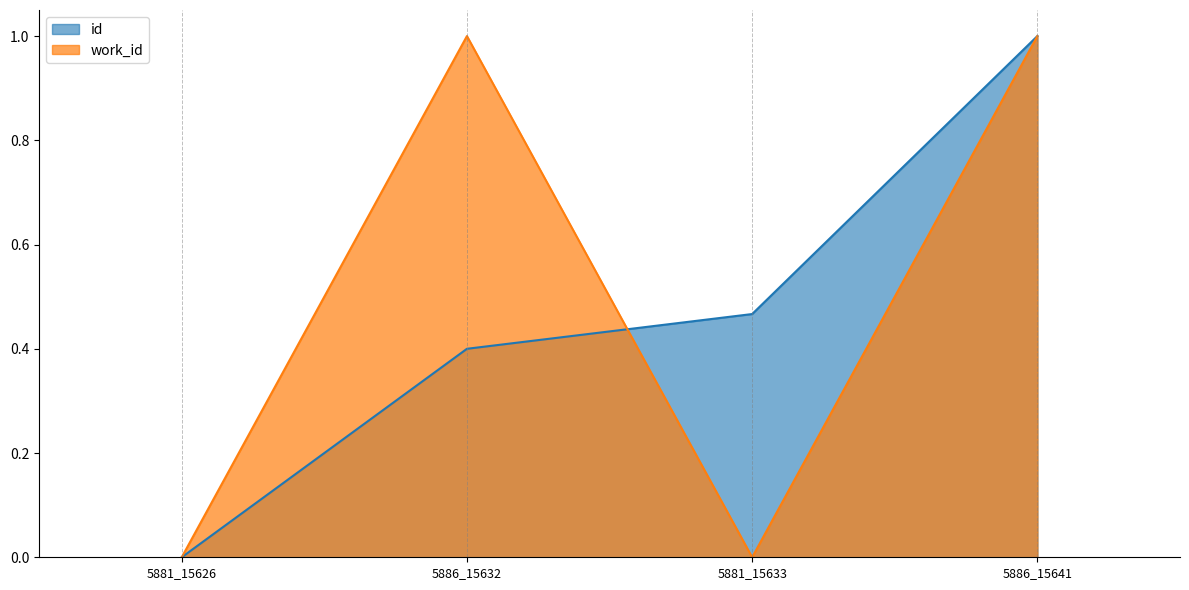

Which category has the lowest value in the work_id series?

5881_15626